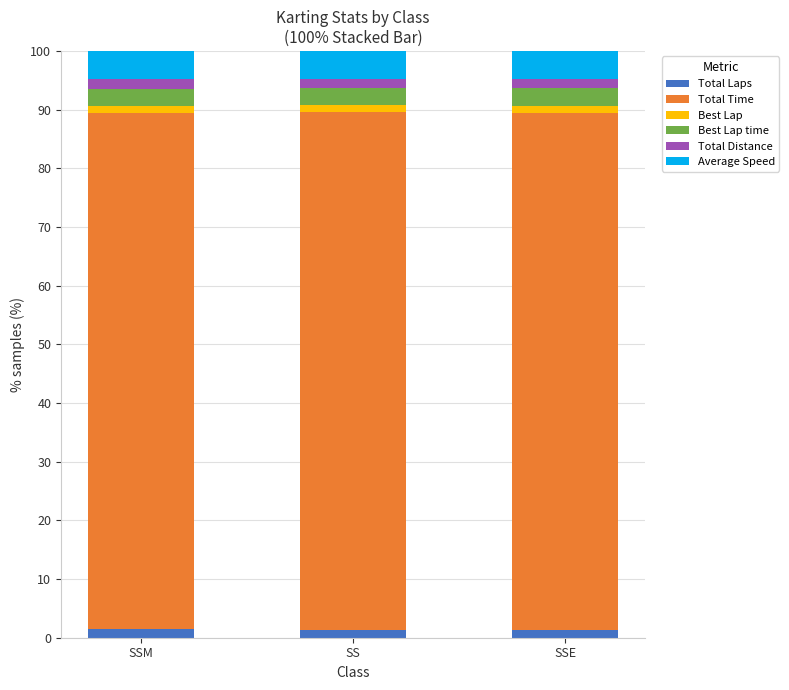

What is the average value of the Total Laps series?

1.4